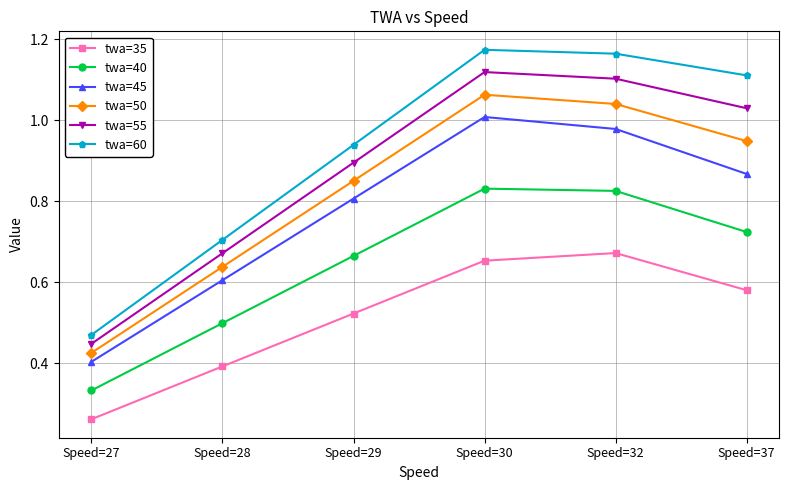

True or false: twa=55 and twa=50 intersect in this chart.

False